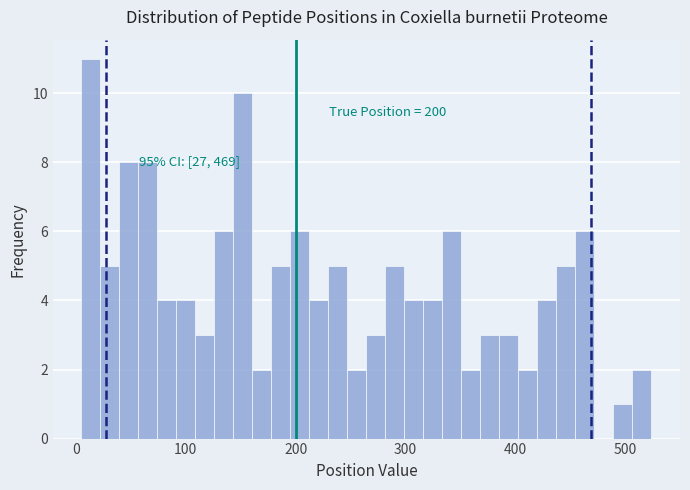

Read against the x-axis, roughly where is the centre of the tallest bar?

10